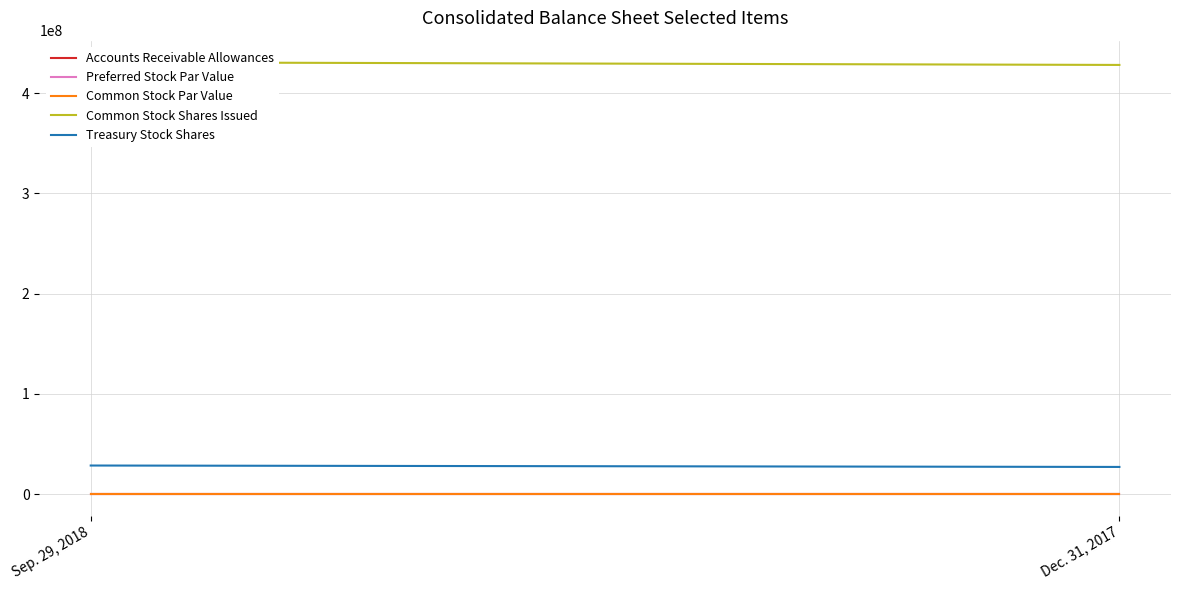

Rank the series at Dec. 31, 2017 from lowest to highest value.

Common Stock Par Value, Preferred Stock Par Value, Accounts Receivable Allowances, Treasury Stock Shares, Common Stock Shares Issued